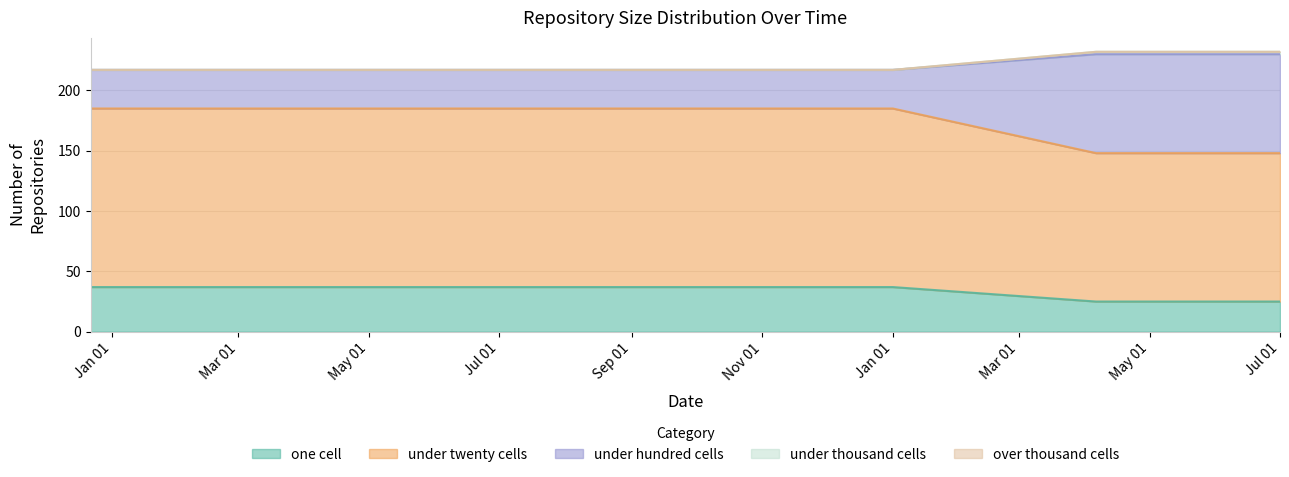

List the labels in order of under_thousand_cells value, largest first.

2019-04-06, 2019-07-01, 2017-12-22, 2018-04-09, 2018-07-11, 2018-09-28, 2019-01-01